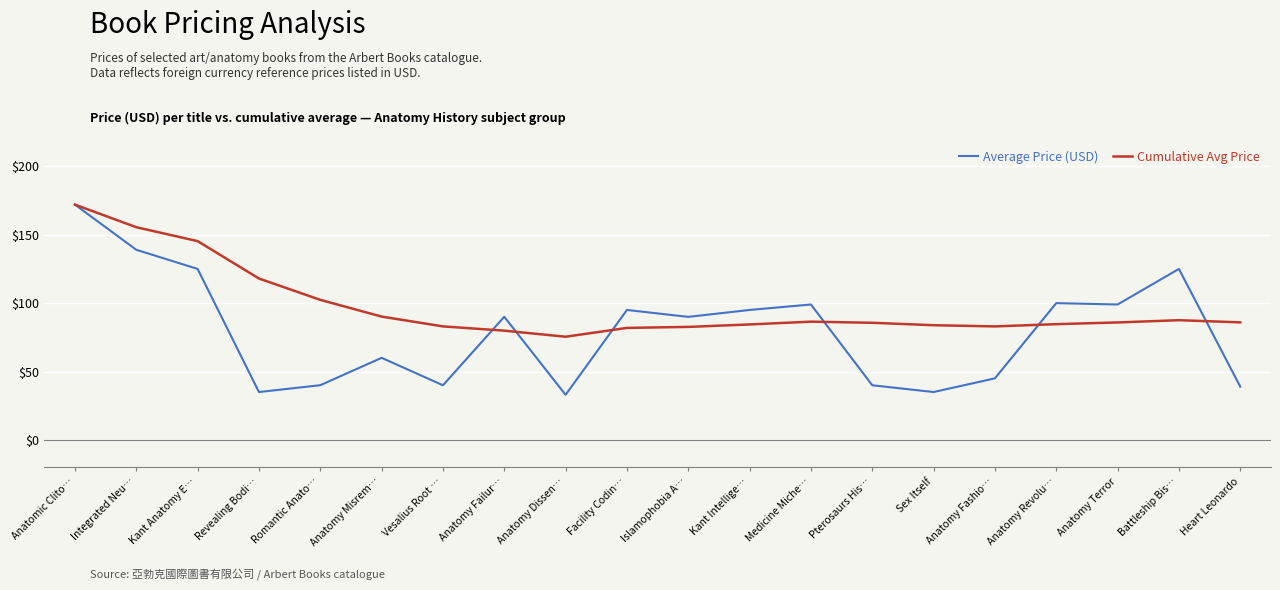

In Average Price (USD), how many points are lower than both neighbors (excluding endpoints)?

6